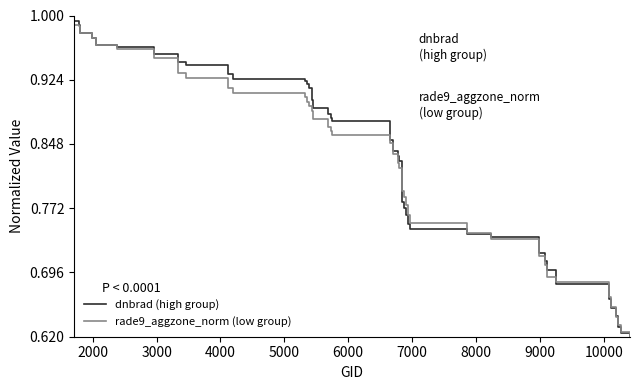

Reading left to right, list all the values displayed in this chart.

dnbrad (high group): 1.0	1.0	1.0	1.0	1.0	1.0	1.0	0.9	0.9	0.9	0.9	0.9	0.9	0.9	0.9	0.9	0.9	0.9	0.9	0.9	0.8	0.8	0.8	0.8	0.8	0.8	0.8	0.7	0.7	0.7	0.7	0.7	0.7	0.7	0.7	0.7	0.6	0.6	0.6	0.6
rade9_aggzone_norm (low group): 1.0	1.0	1.0	1.0	1.0	1.0	0.9	0.9	0.9	0.9	0.9	0.9	0.9	0.9	0.9	0.9	0.9	0.9	0.9	0.8	0.8	0.8	0.8	0.8	0.8	0.8	0.8	0.8	0.7	0.7	0.7	0.7	0.7	0.7	0.7	0.7	0.6	0.6	0.6	0.6